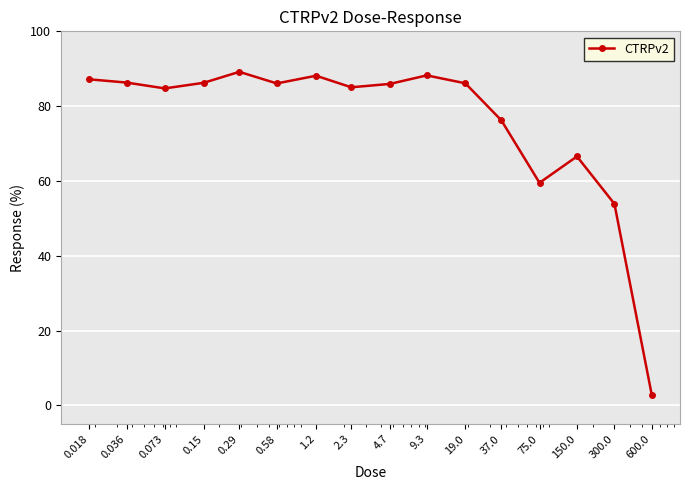

True or false: the data has more than 2 interior local peaks.

True